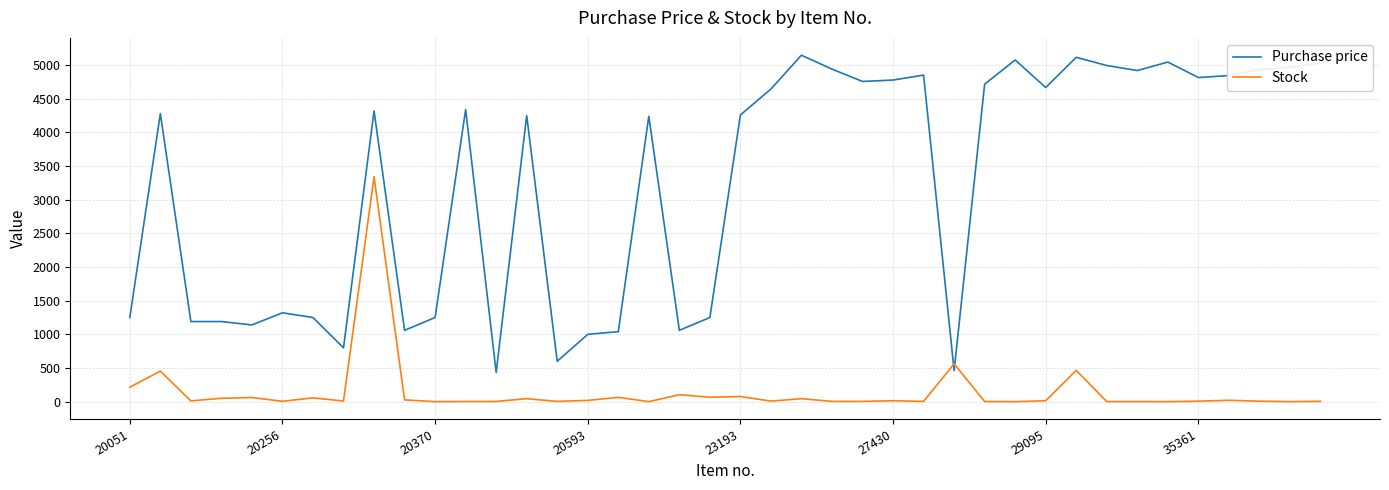

List the series in order of their peak value, lowest first.

Stock, Purchase price